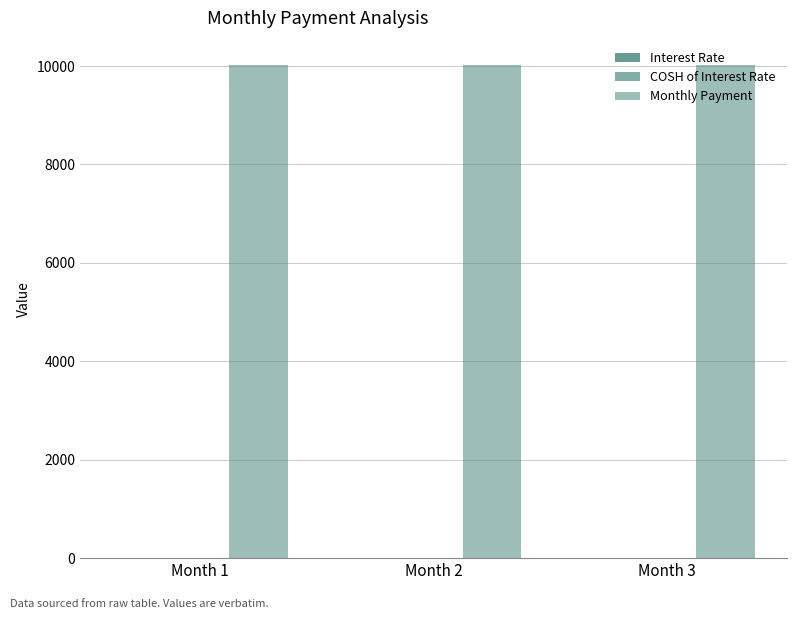

How many groups of bars are there?

3